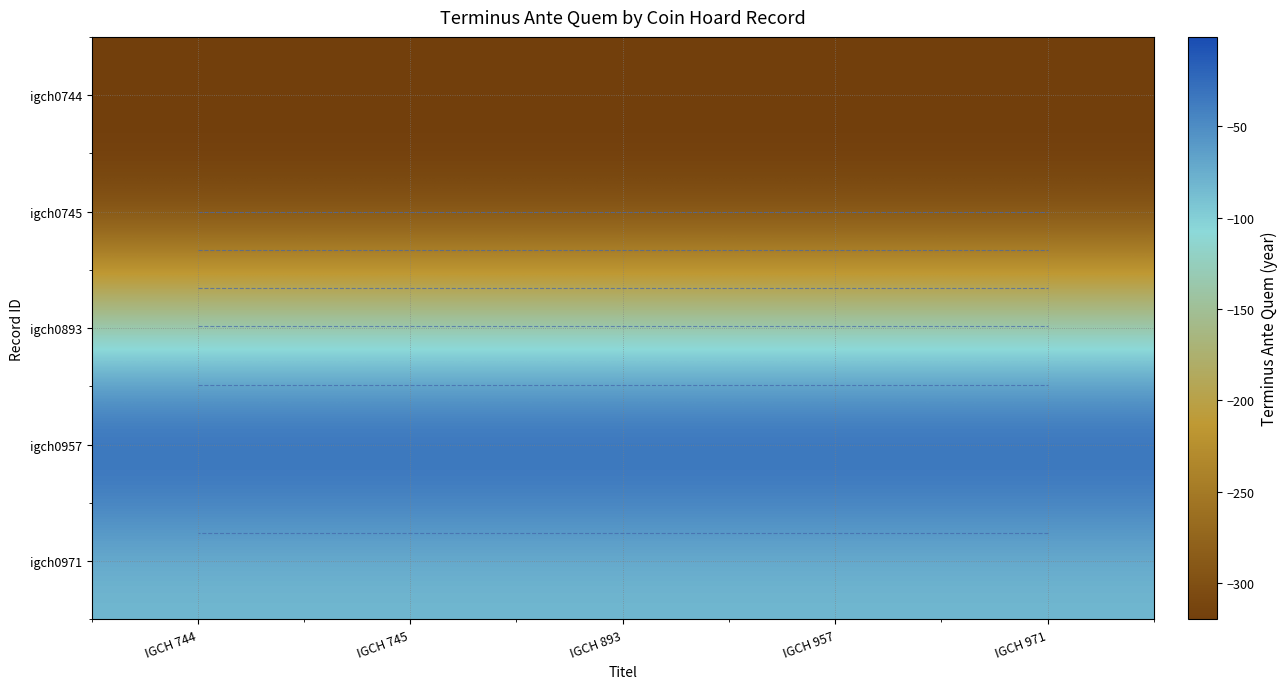

The value of igch0744 at IGCH 893 is -104. True or false?

False